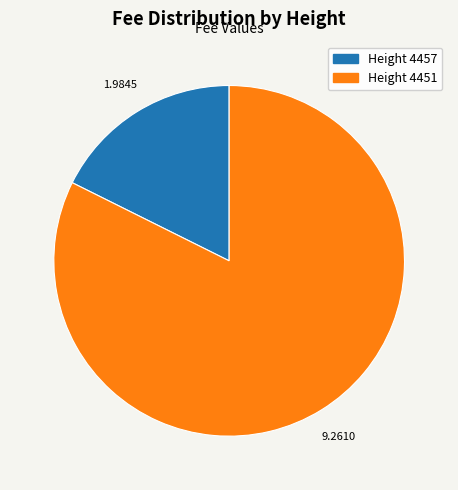

Is there a majority slice in this chart?

Yes